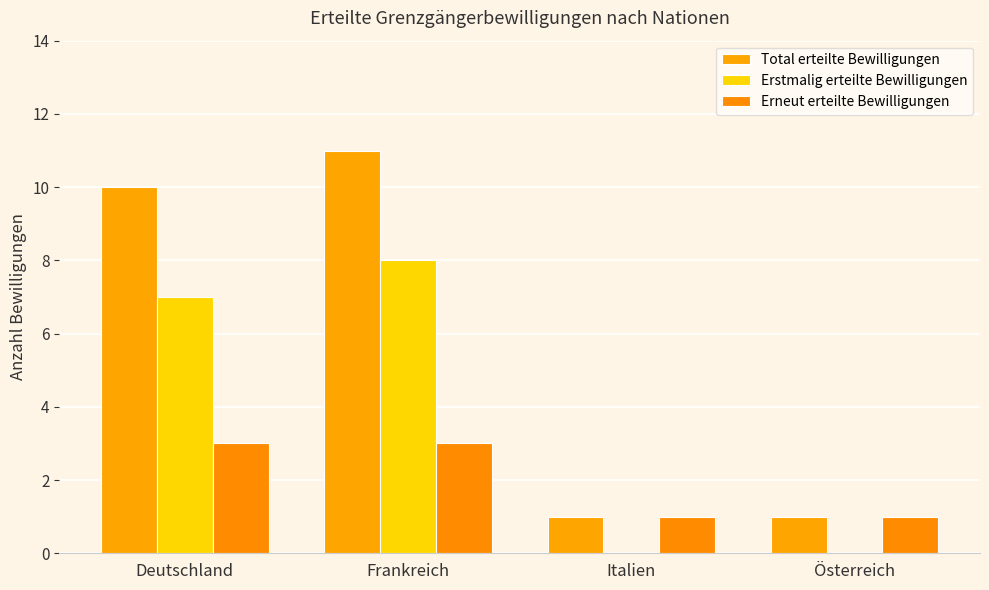

What is the maximum value shown in the chart?

11